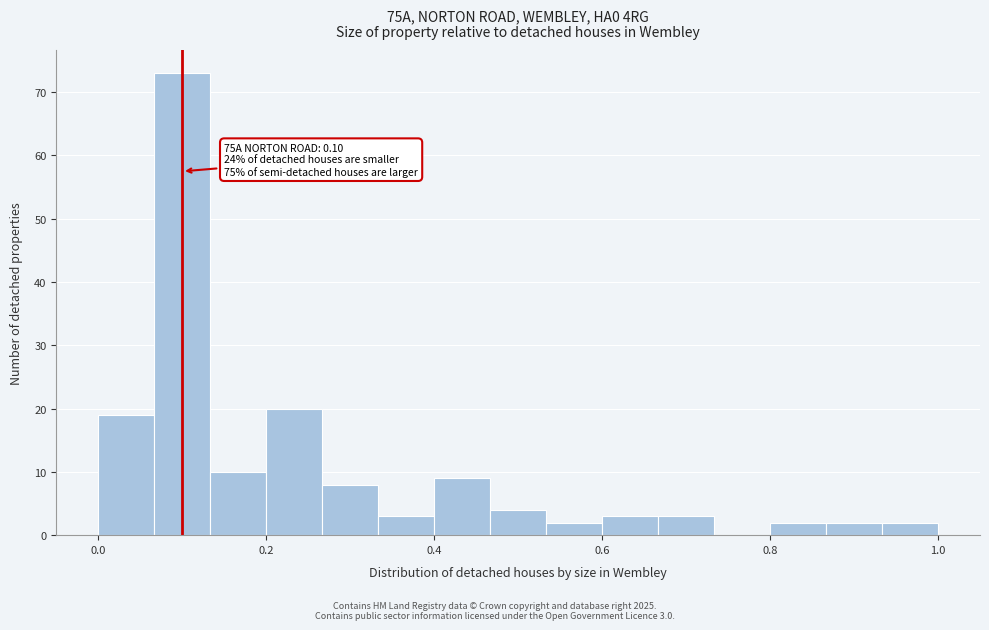

Read against the x-axis, roughly where is the centre of the tallest bar?

0.10